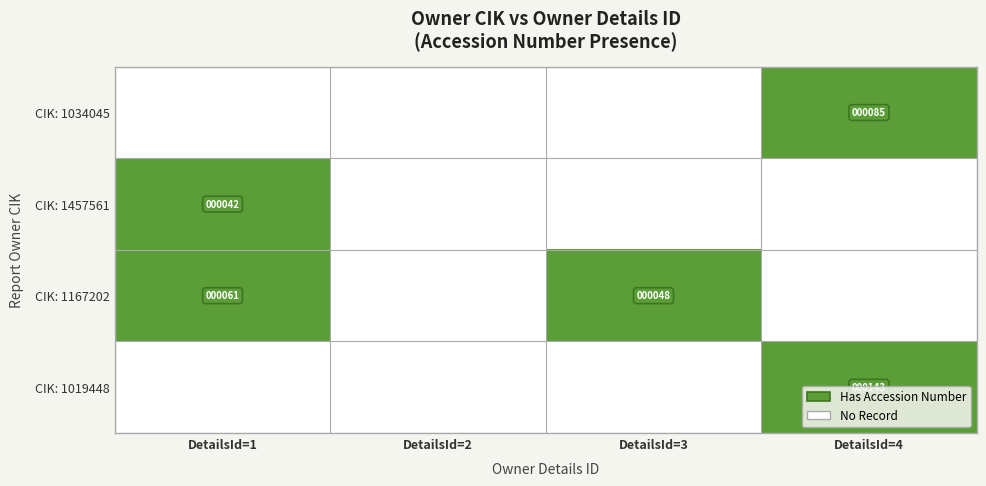

Is it true that CIK: 1034045 equals 129 at DetailsId=4?

False